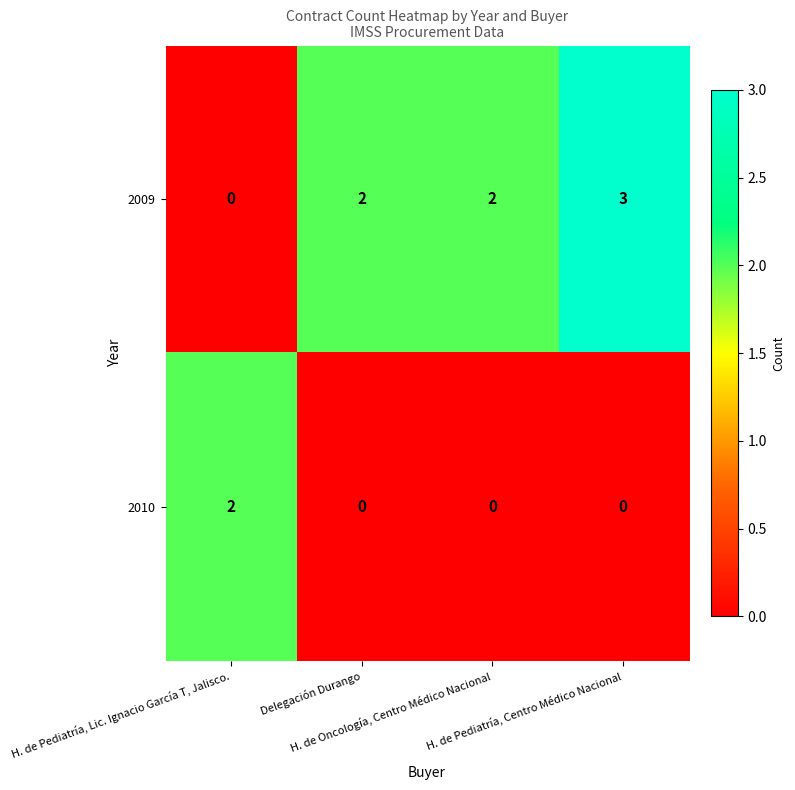

Rank the series by their average value, from highest to lowest.

2009, 2010